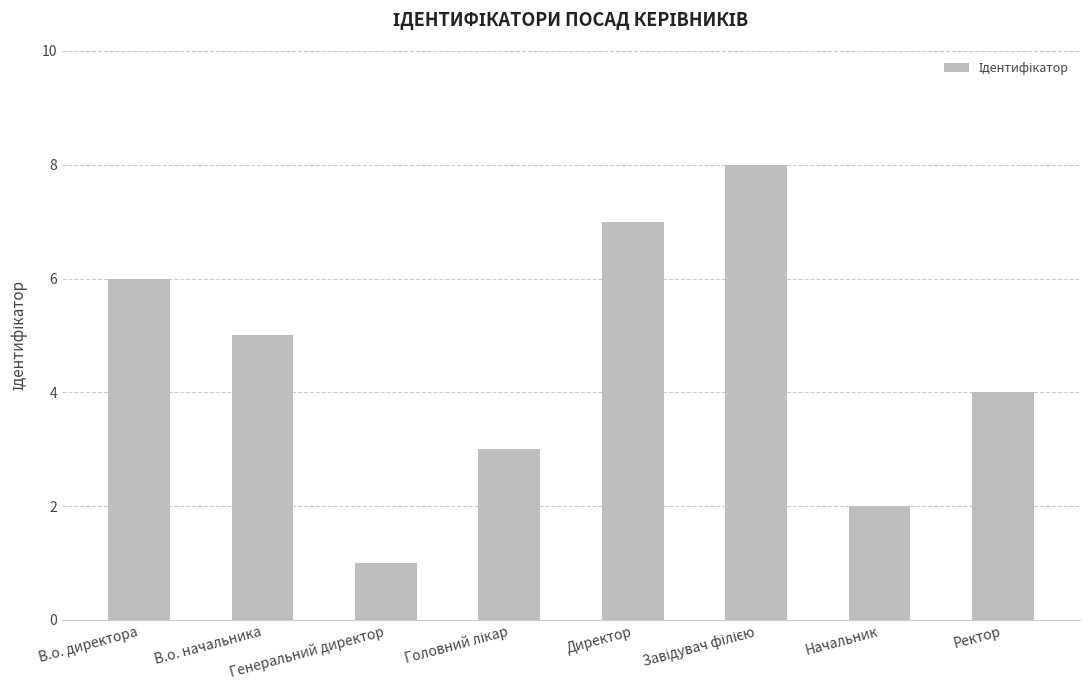

What is the sum of all values?

36